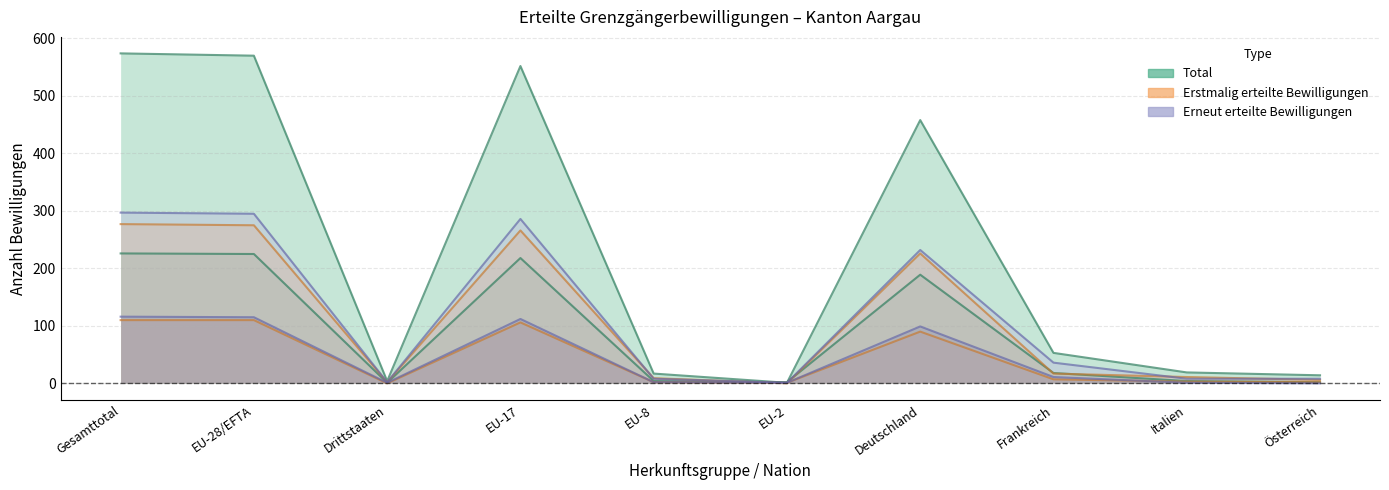

What is the sum of the Erstmalig (Frauen) values at Gesamttotal and EU-17?

216